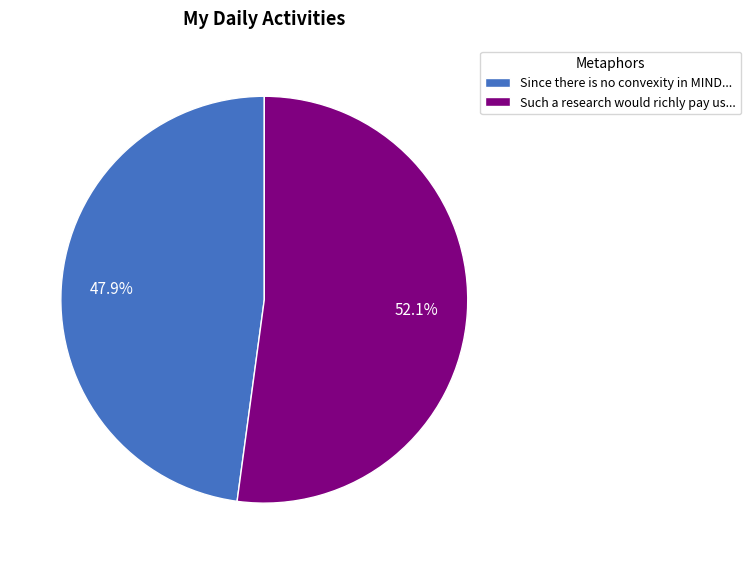

What is the smallest slice in the pie chart?

Since there is no convexity in MIND...